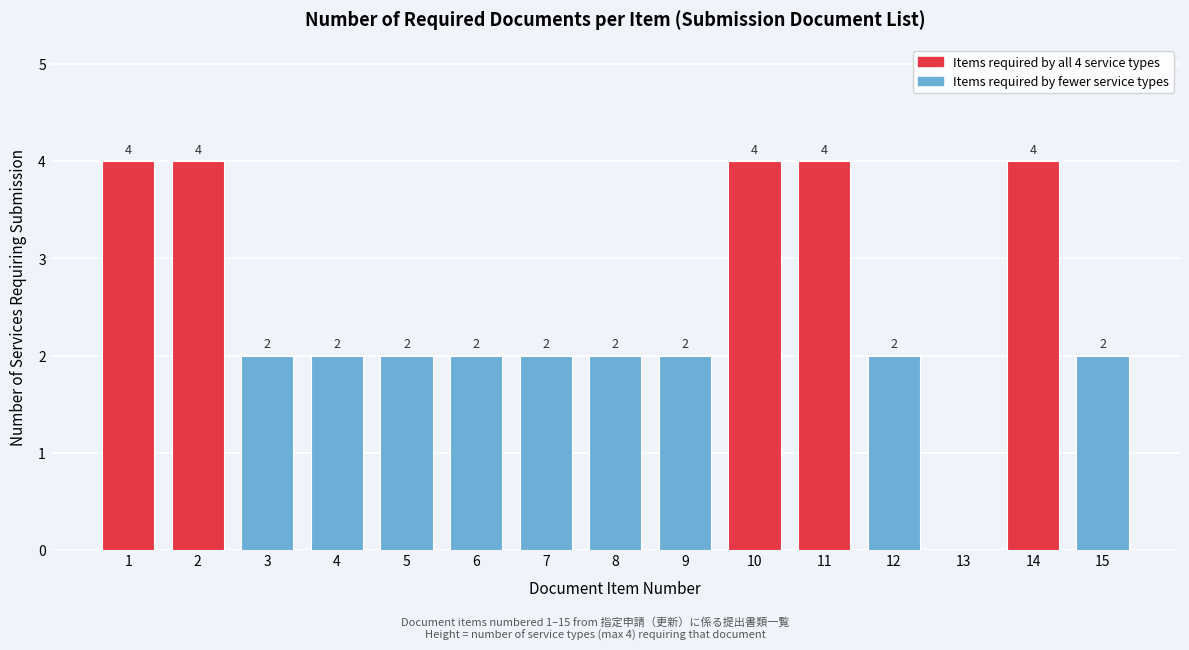

Reading left to right, extract all data points from this chart.

1=4	2=4	3=2	4=2	5=2	6=2	7=2	8=2	9=2	10=4	11=4	12=2	13=0	14=4	15=2